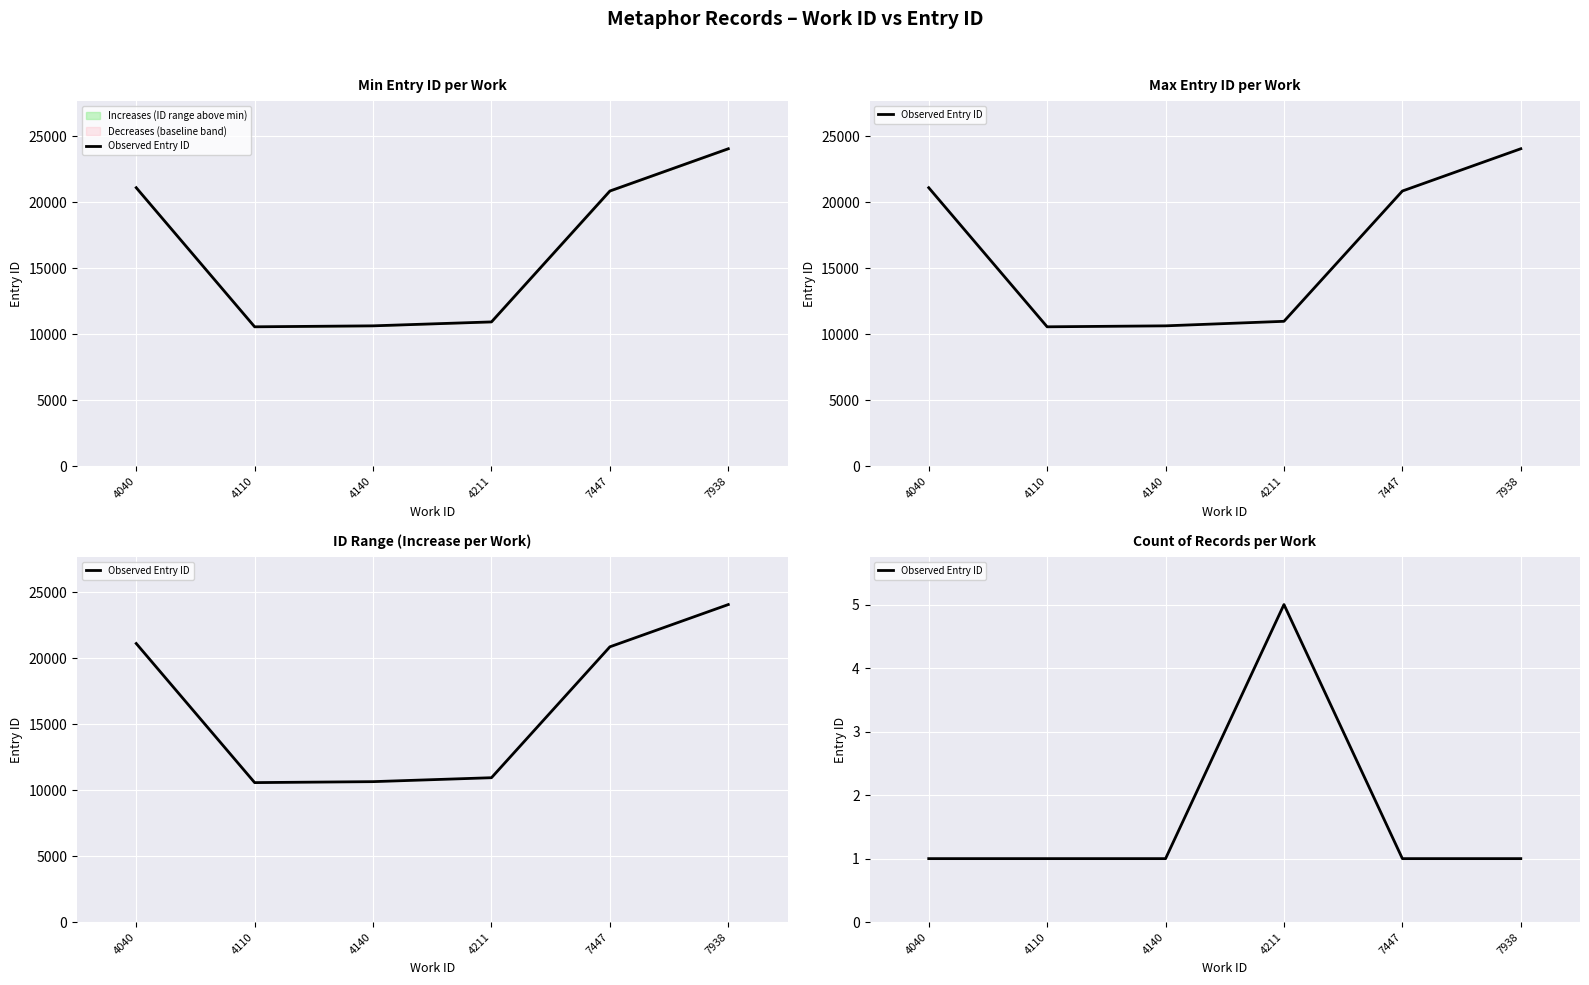

The chart shows a value of 7 at 4211. True or false?

False